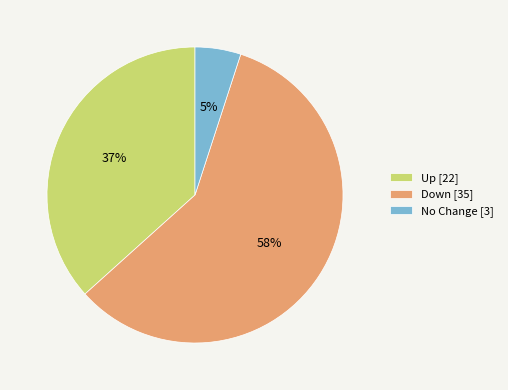

Which has a higher value, Up [22] or Down [35]?

Down [35]